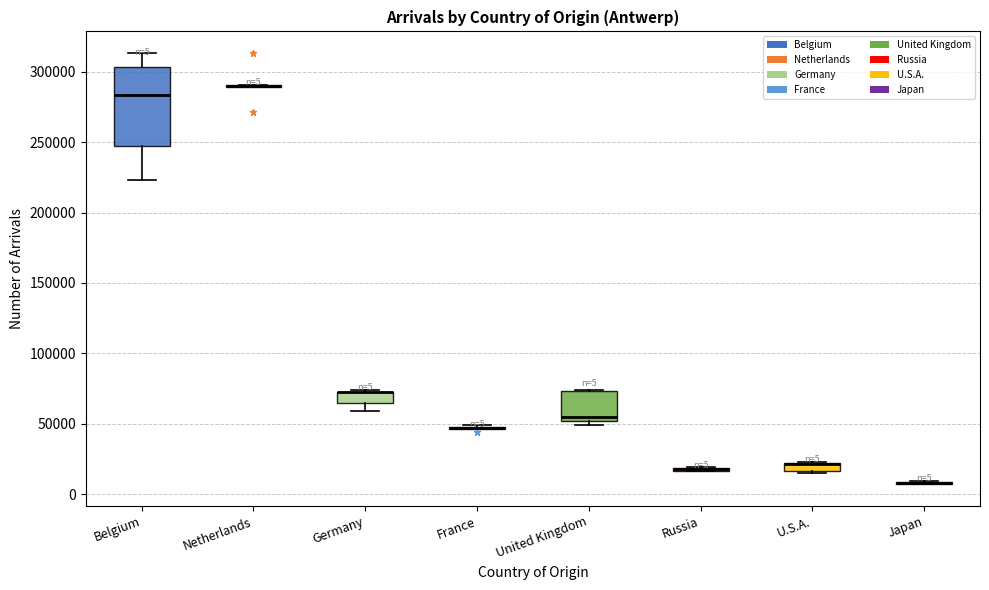

Comparing the boxes themselves (not the whiskers), which one is the tallest?

Belgium